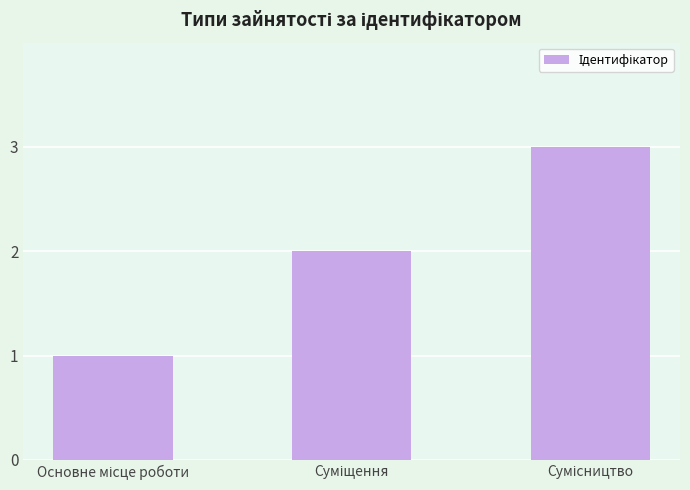

What is the average value?

2